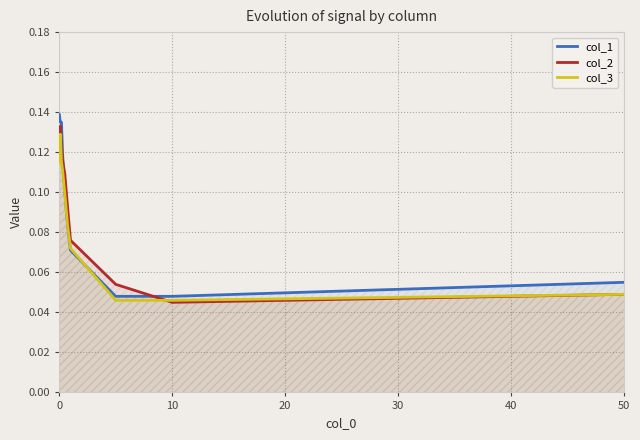

What is the total value across all series at 0?

0.4